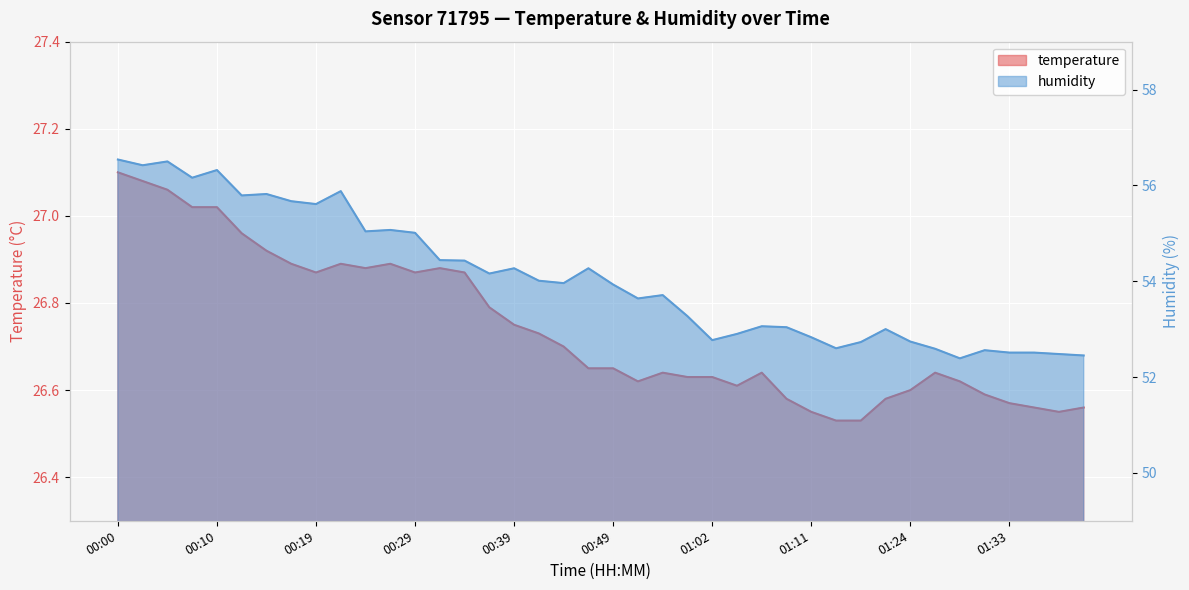

At 00:05, list the series in order from largest to smallest.

humidity, temperature